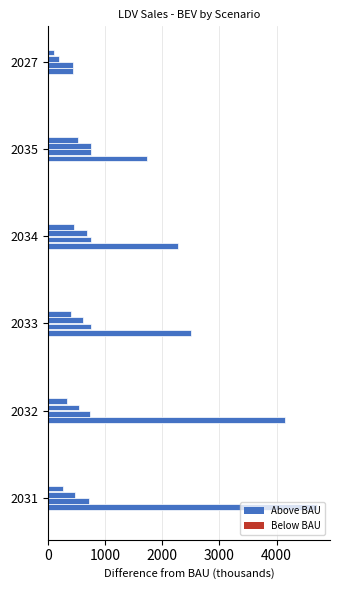

How many series are shown in this chart?

4